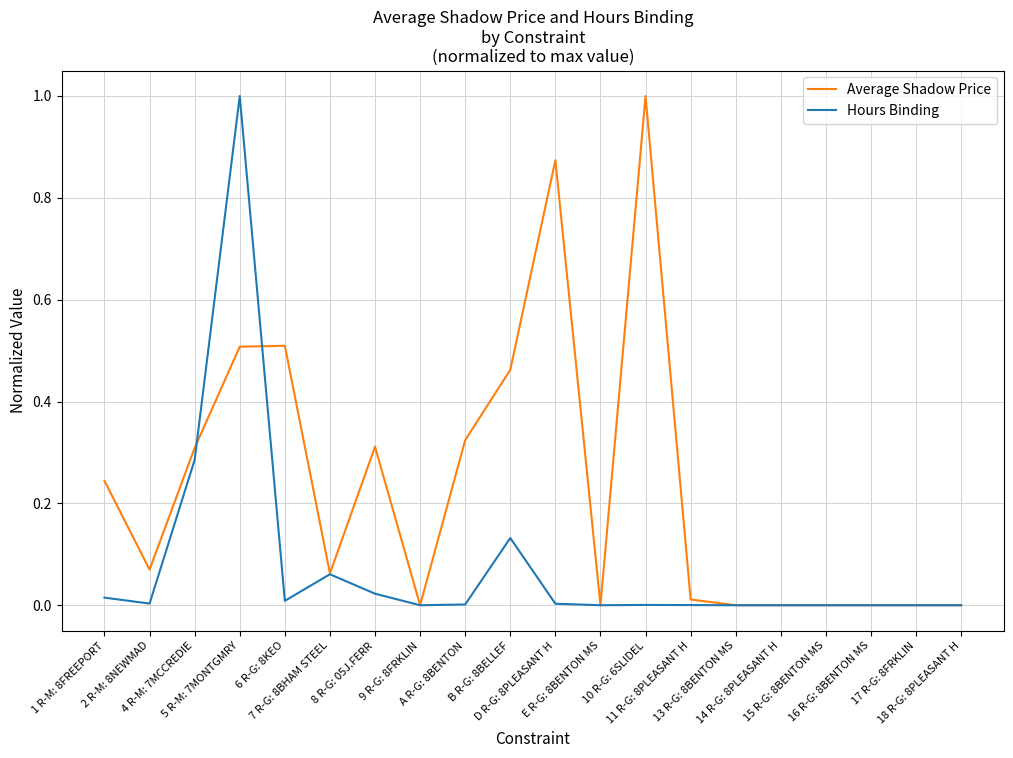

What is the maximum value shown in the chart?

1.0